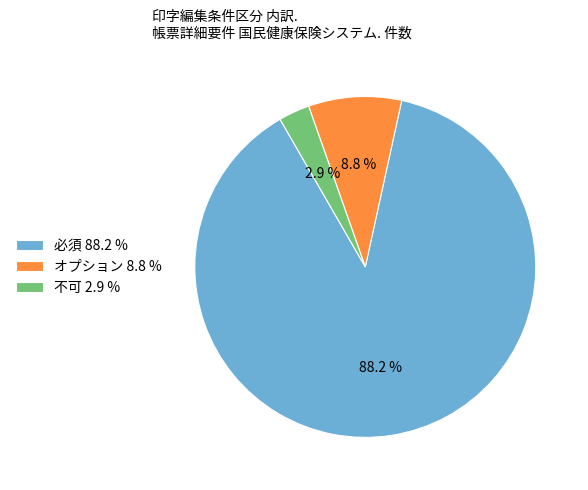

Between オプション 8.8 % and 不可 2.9 %, which is larger?

オプション 8.8 %